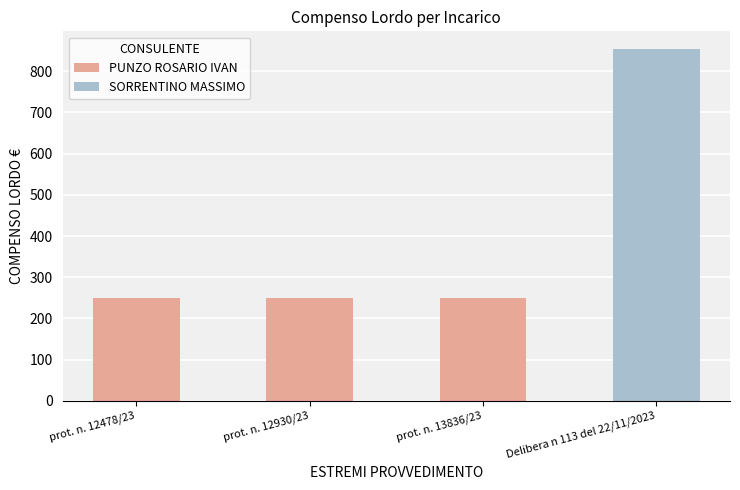

Where is the data nearest to the value 552?

prot. n. 12478/23